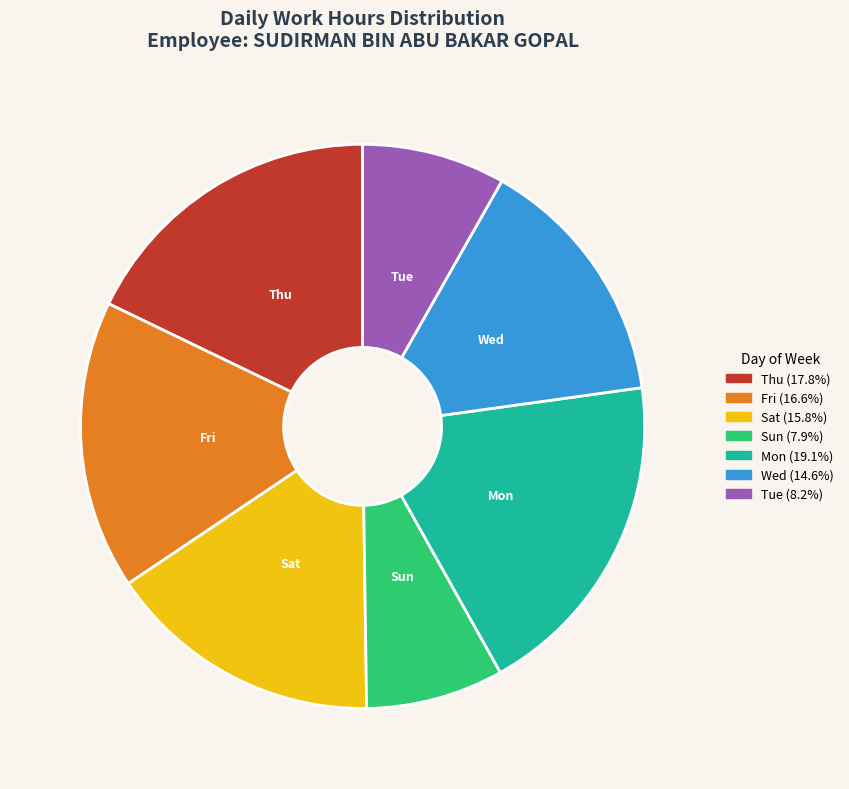

Is there any slice that represents more than half of the pie?

No